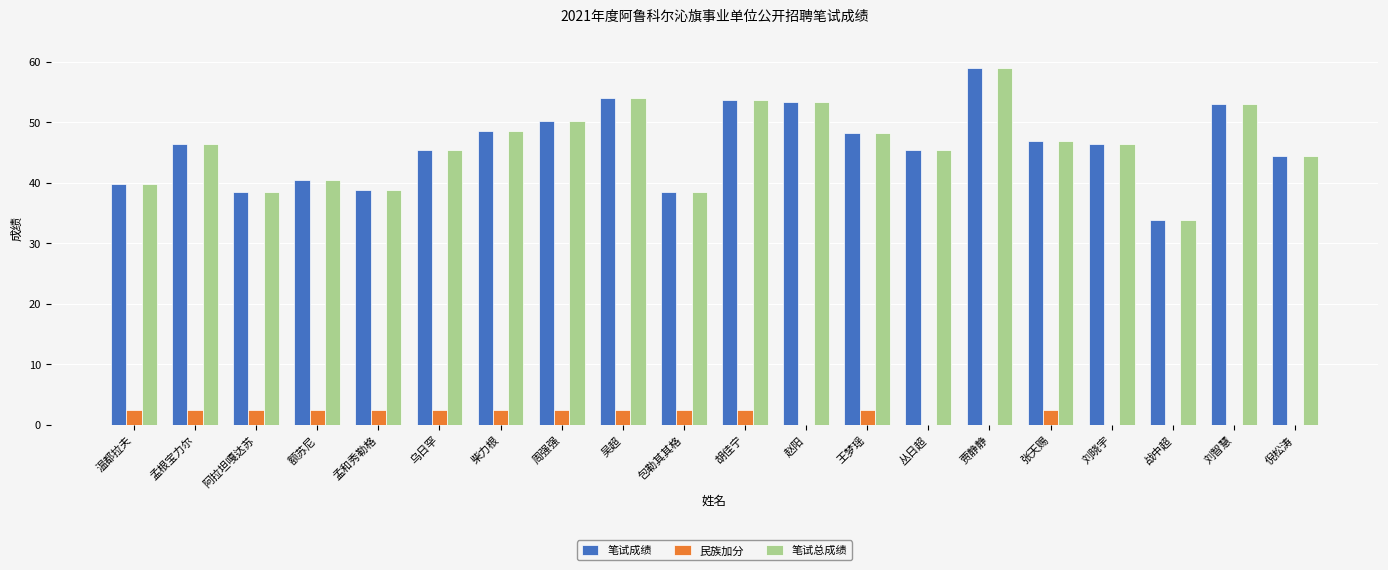

At which category is the sum across all series the highest?

贾静静